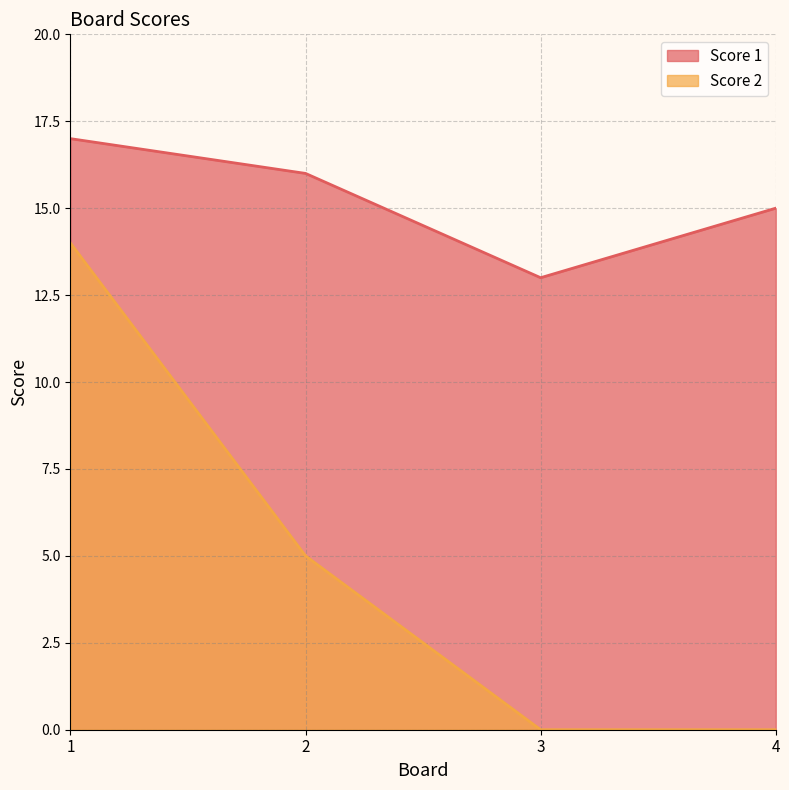

How many lines are shown in the chart?

2